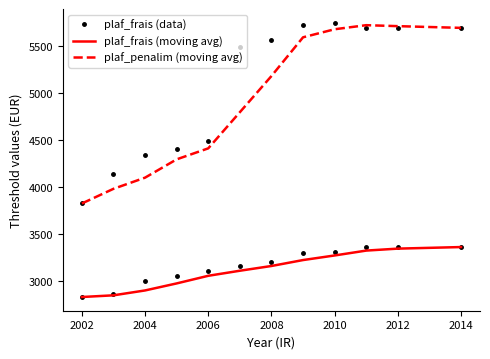

True or false: plaf_penalim (moving avg) and plaf_frais (data) cross at least once.

False